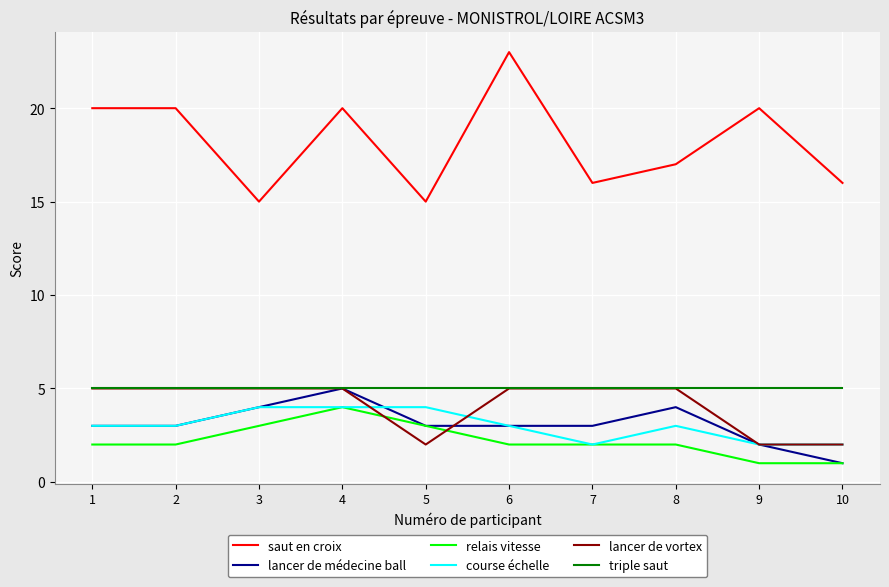

What is the average value of the course échelle series?

3